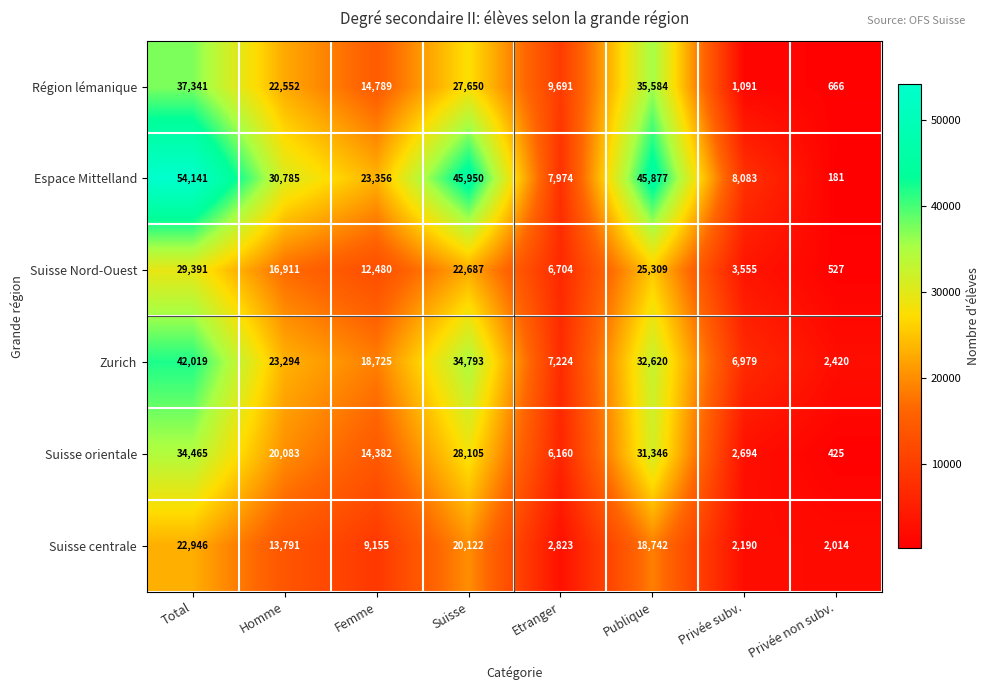

How many categories are shown in the chart?

8